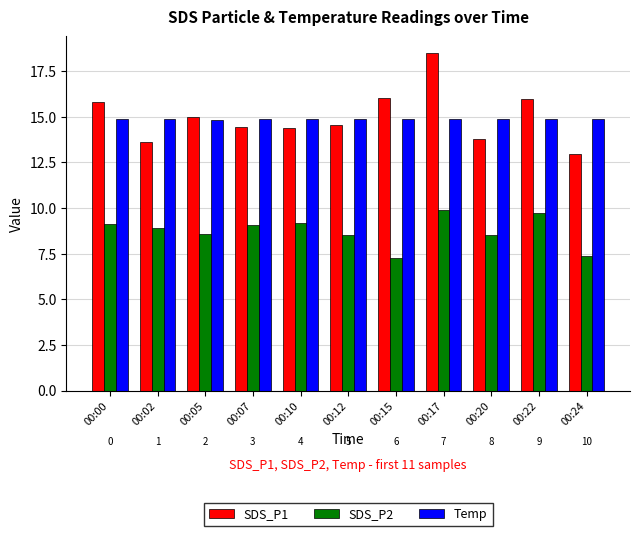

What is the sum of all SDS_P2 values?

96.1